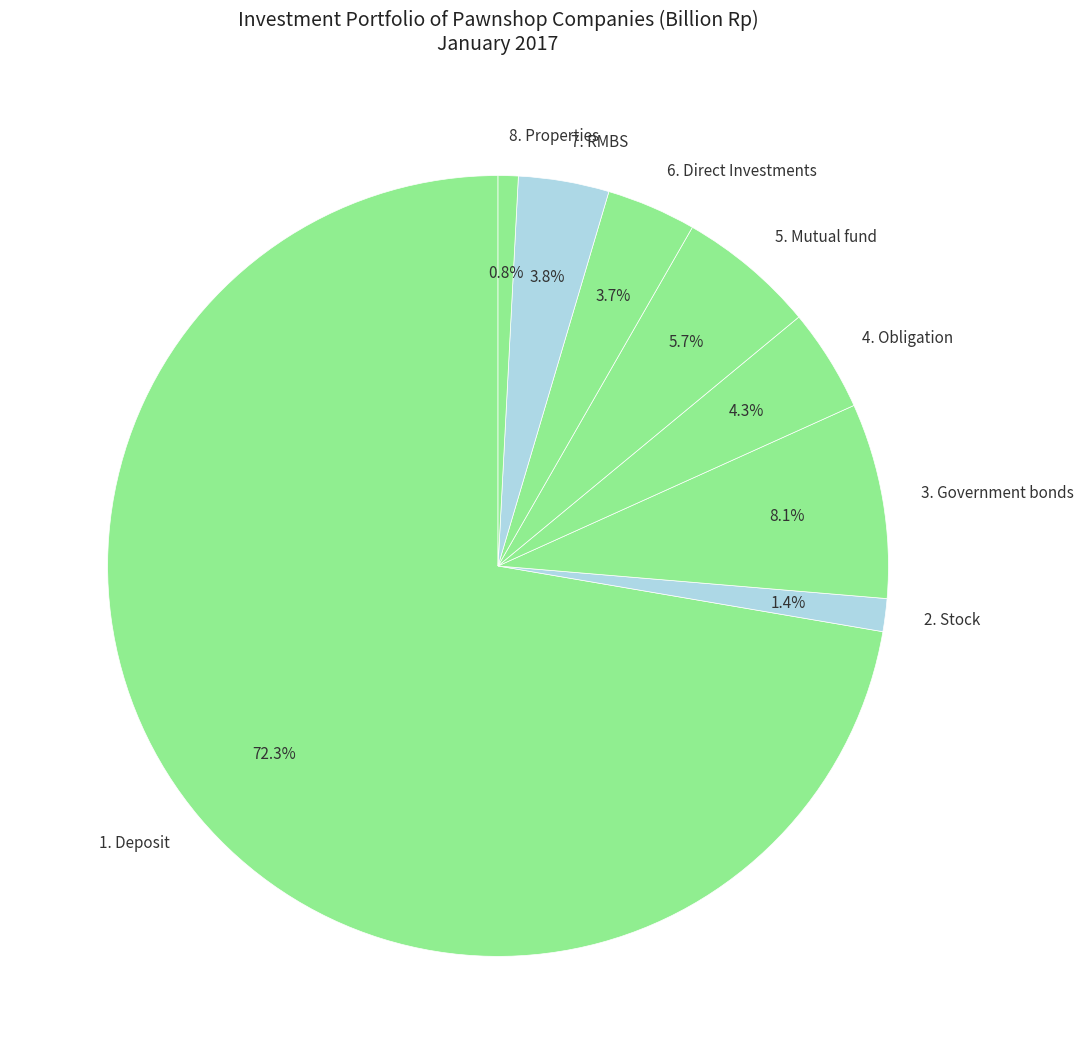

To the nearest percent, what is the difference between the largest and smallest slice percentages?

71%